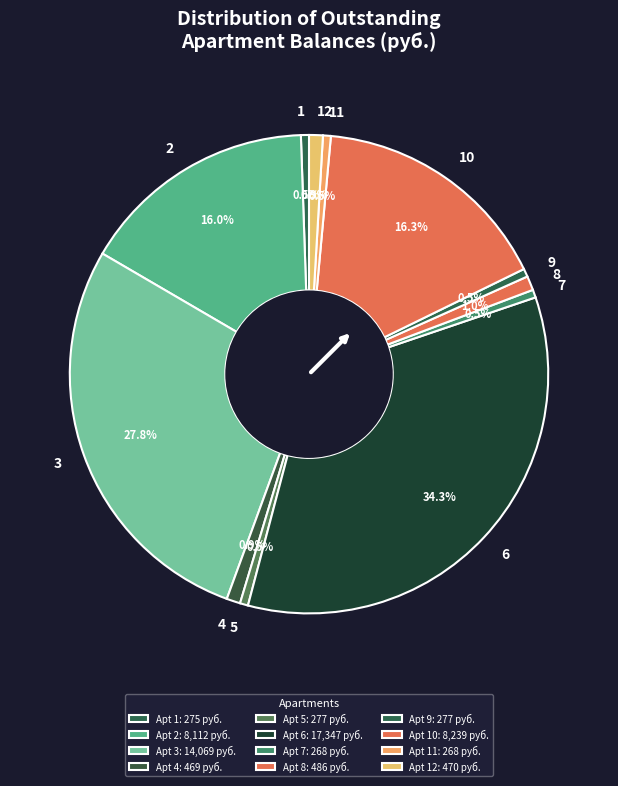

To the nearest percent, what is the combined percentage of 11 and 6?

35%